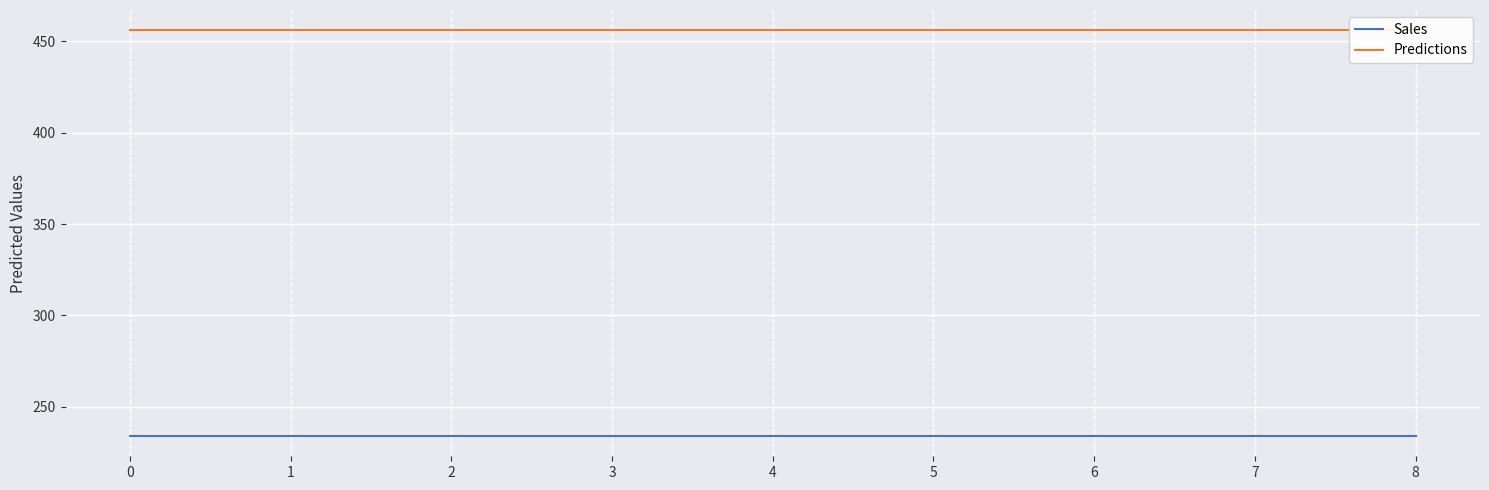

What is the value of the Predictions point at the 9th from the left?

456